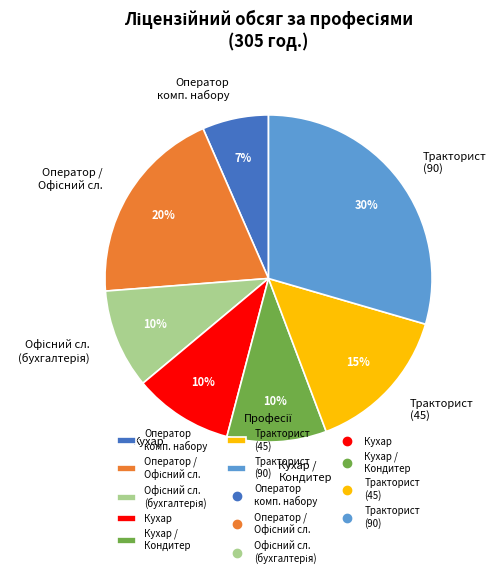

How many slices are in this pie chart?

7